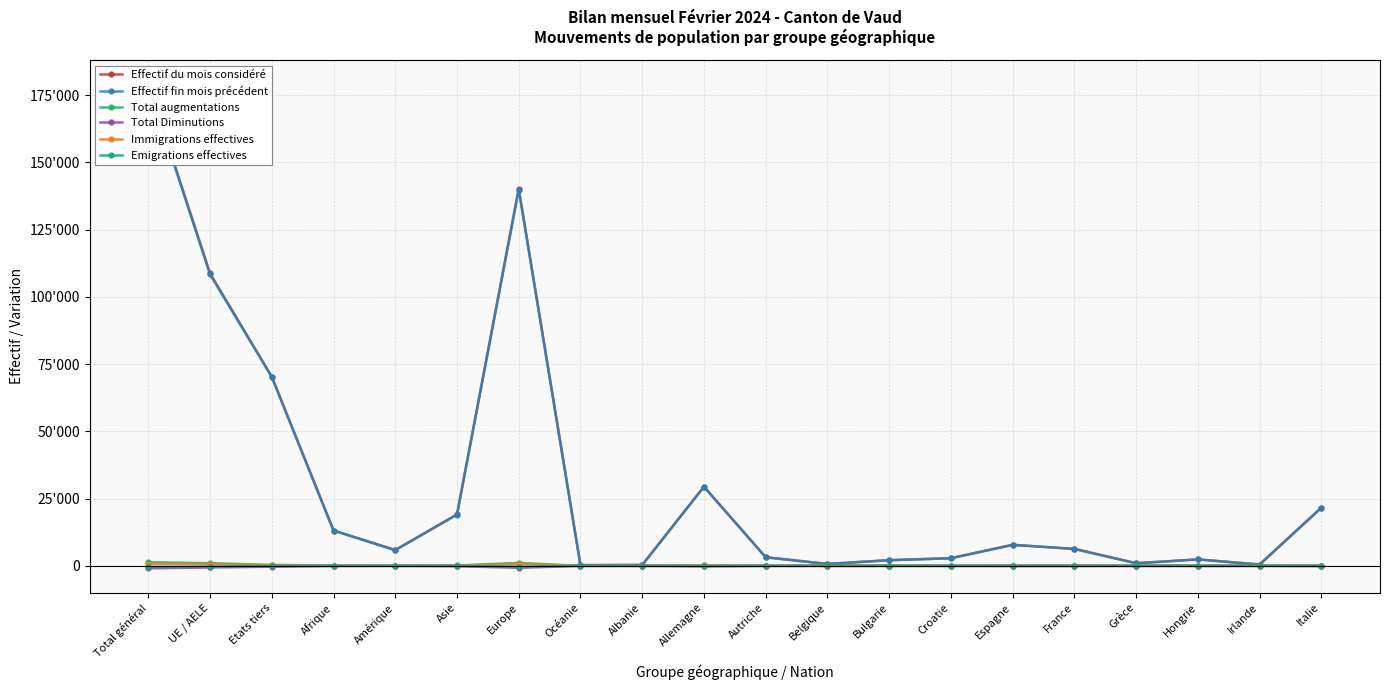

True or false: Emigrations effectives has more than 1 interior local peaks.

True